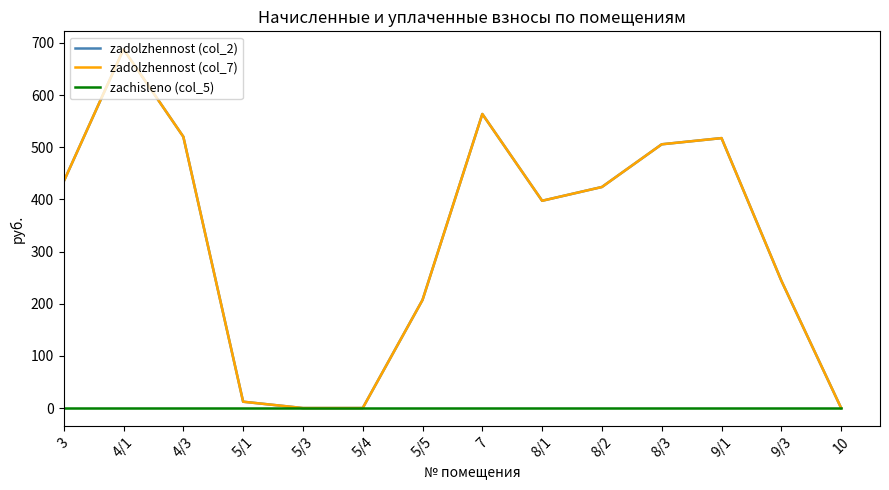

List the series in order of their peak value, lowest first.

zachisleno (col_5), zadolzhennost (col_2), zadolzhennost (col_7)